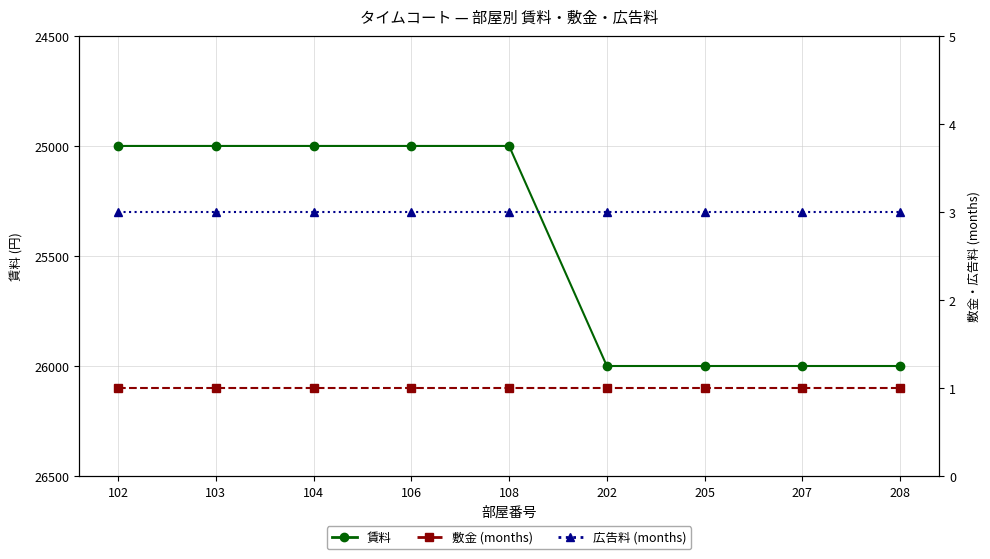

What is the average value of the 敷金 (months) series?

1